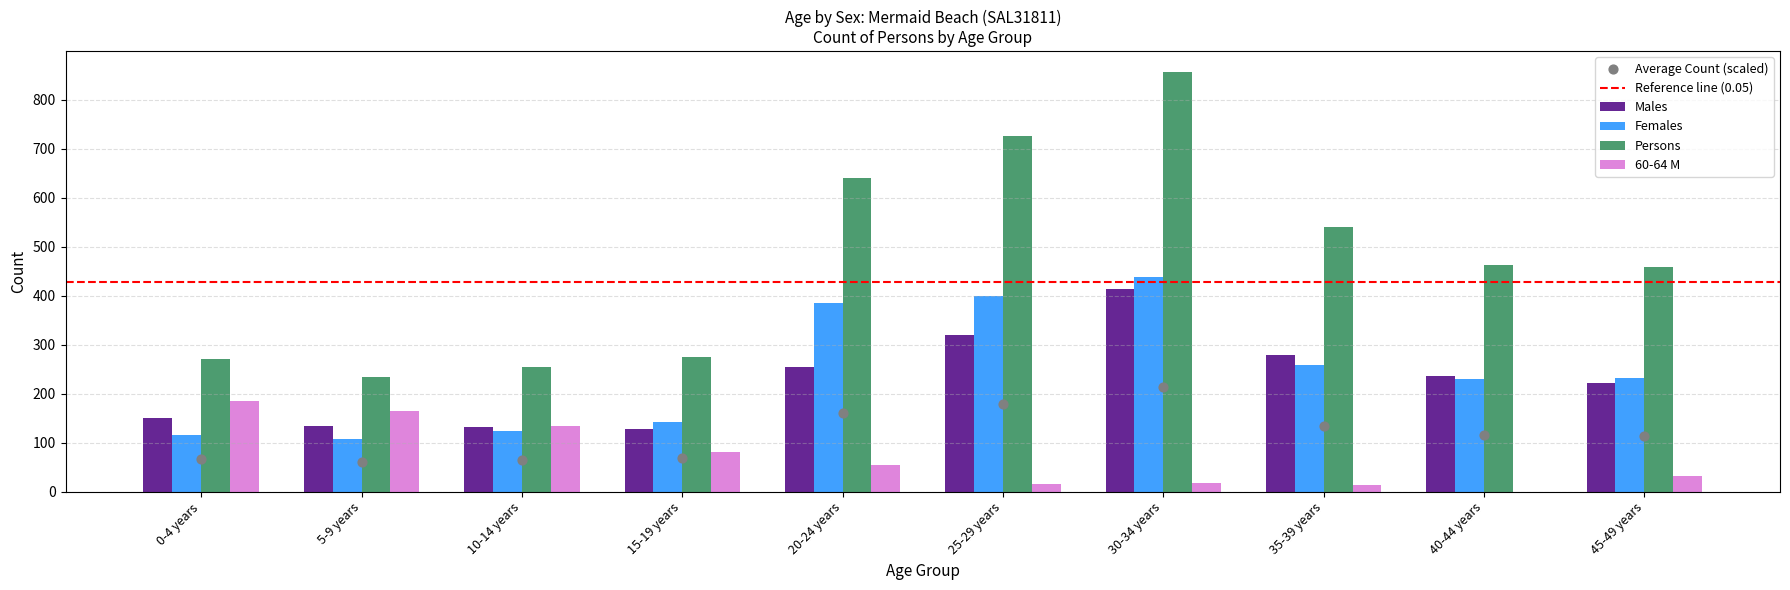

Which series contains the lowest Y value?

60-64 M